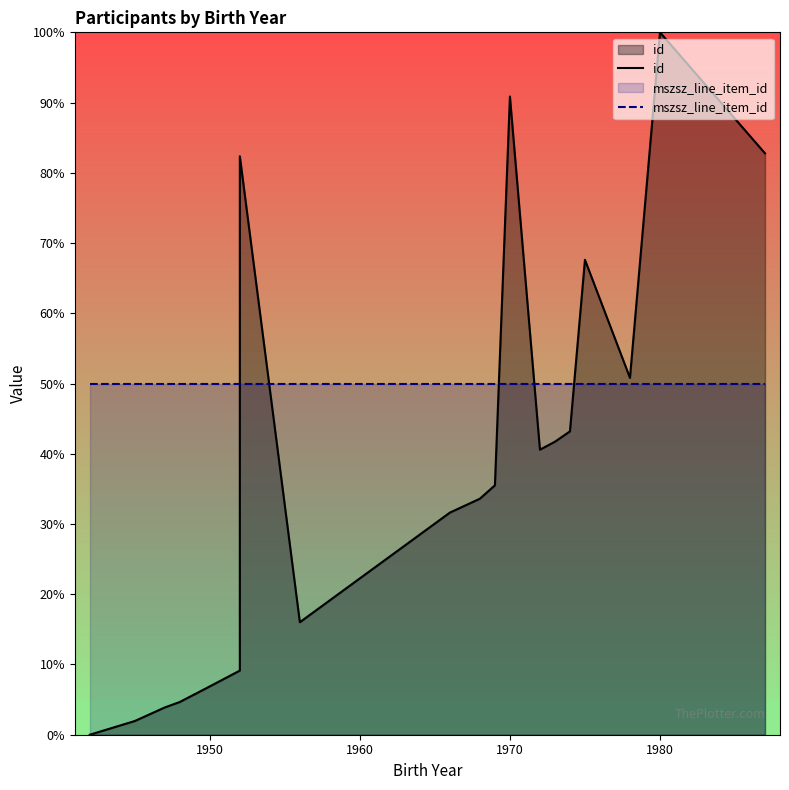

How many values in id are above zero?

19